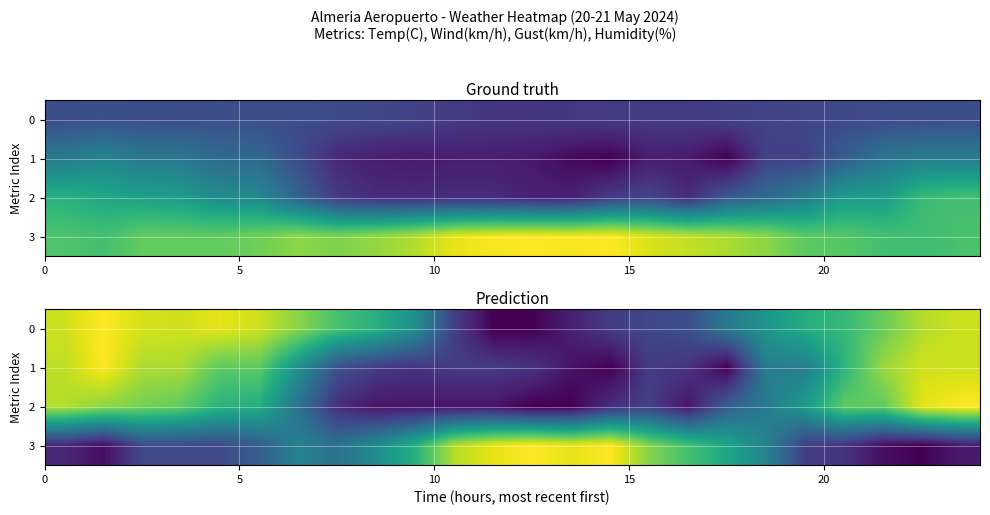

What is the sum of all 2 values?

10.4